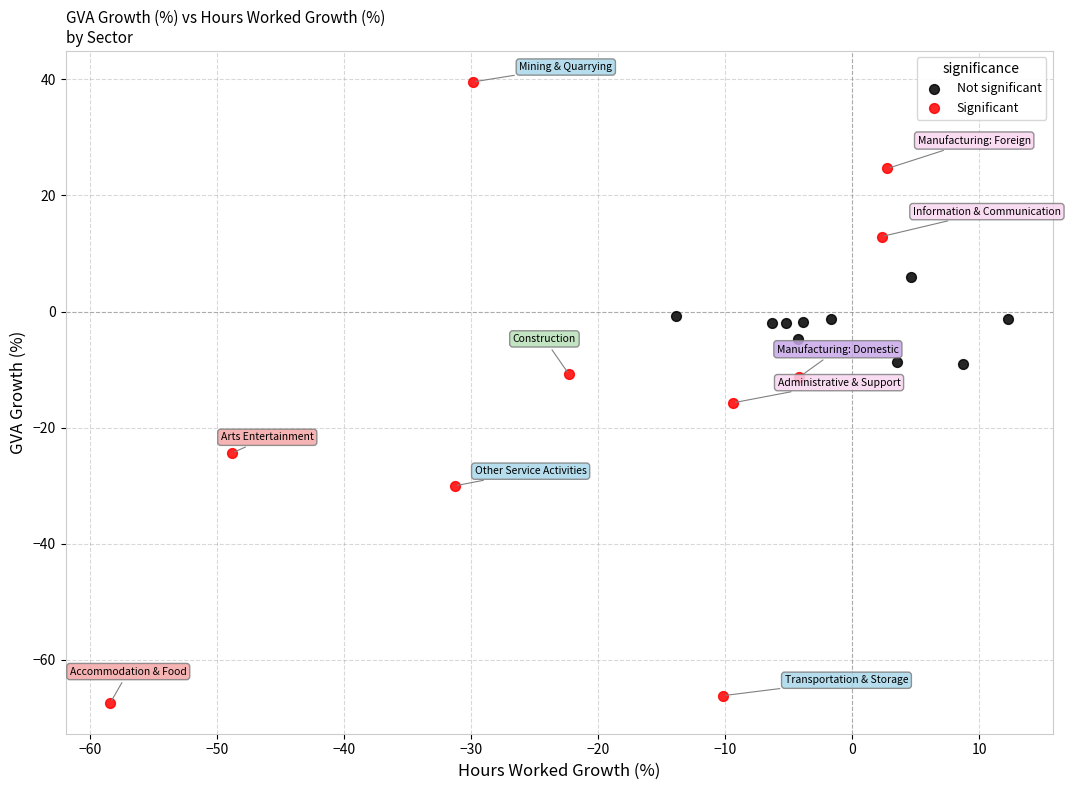

Which series reaches the maximum Y coordinate?

Significant